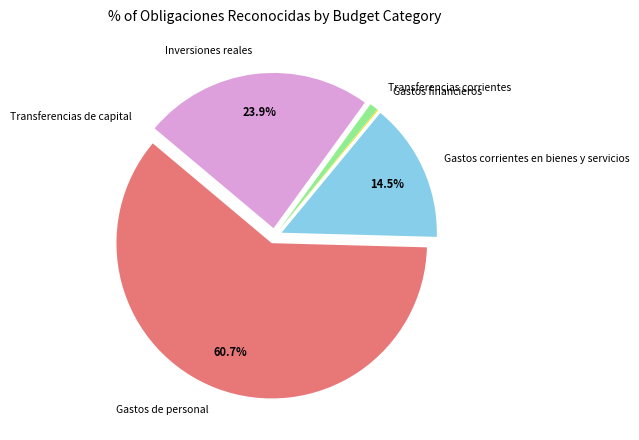

What portion of the pie excludes Gastos corrientes en bienes y servicios?

85.5%